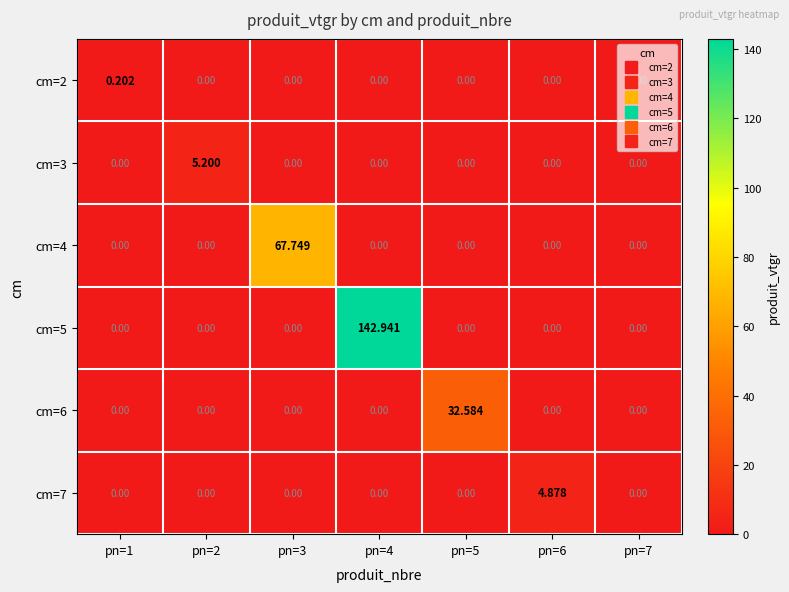

What is the maximum value shown in the chart?

142.9